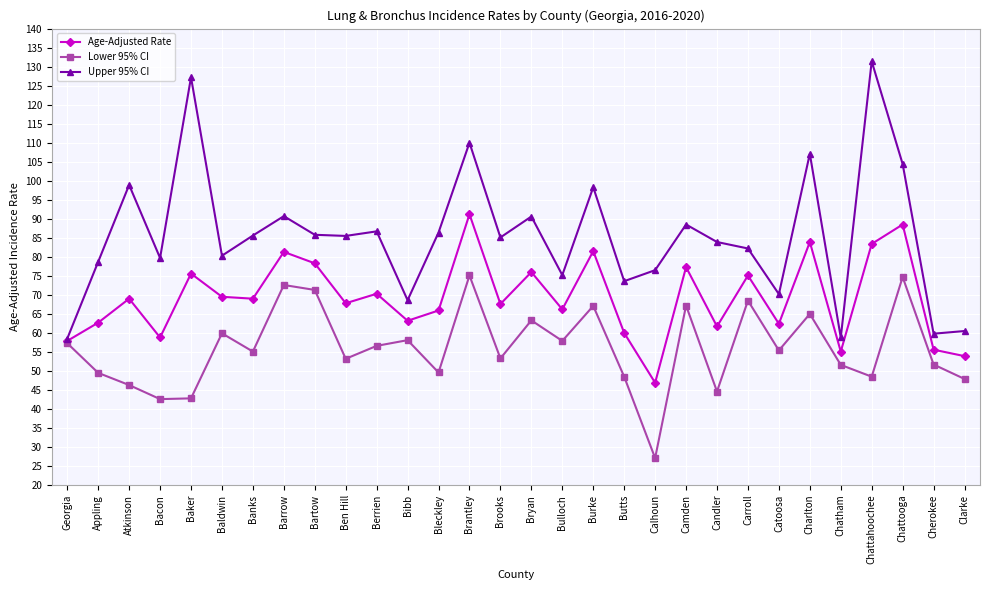

At Carroll, list the series in order from largest to smallest.

Upper 95% CI, Age-Adjusted Rate, Lower 95% CI